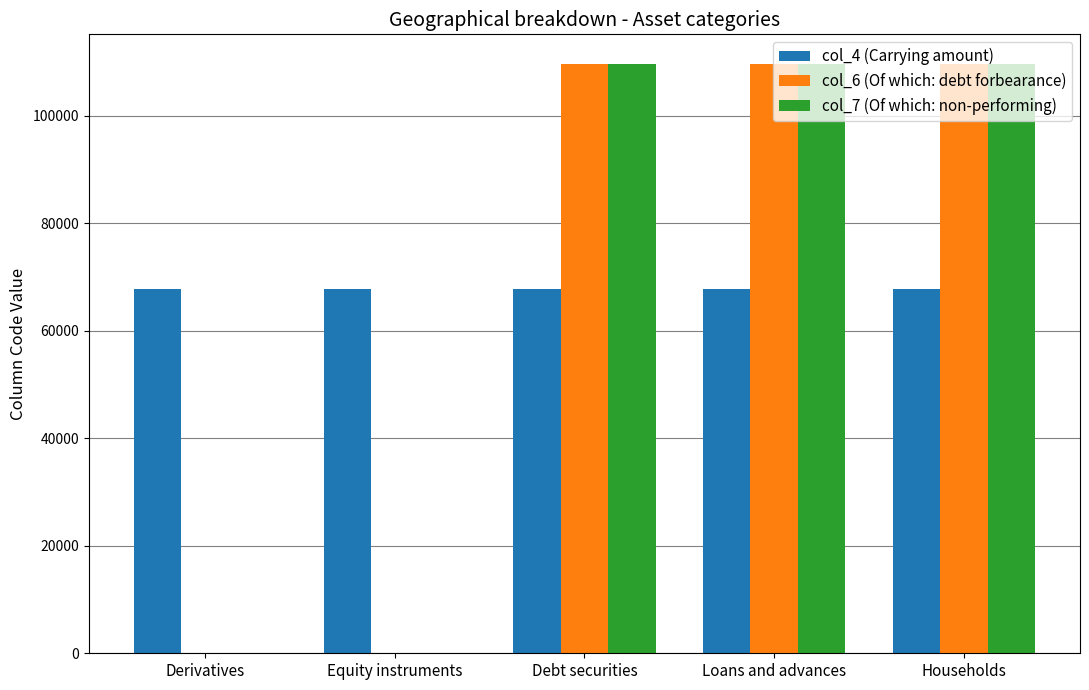

Is the value of col_7 (Of which: non-performing) at Debt securities greater than the value of col_6 (Of which: debt forbearance) at Derivatives?

Yes